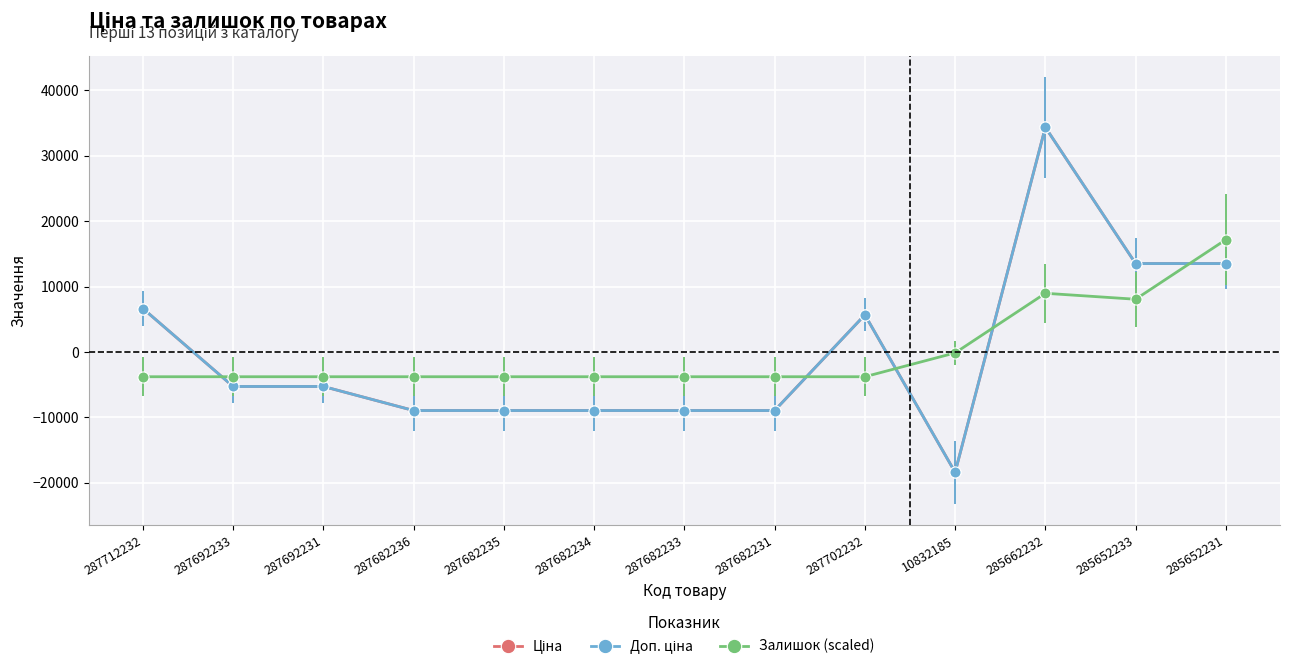

Between 287712232 and 287692231, which is larger?

287712232